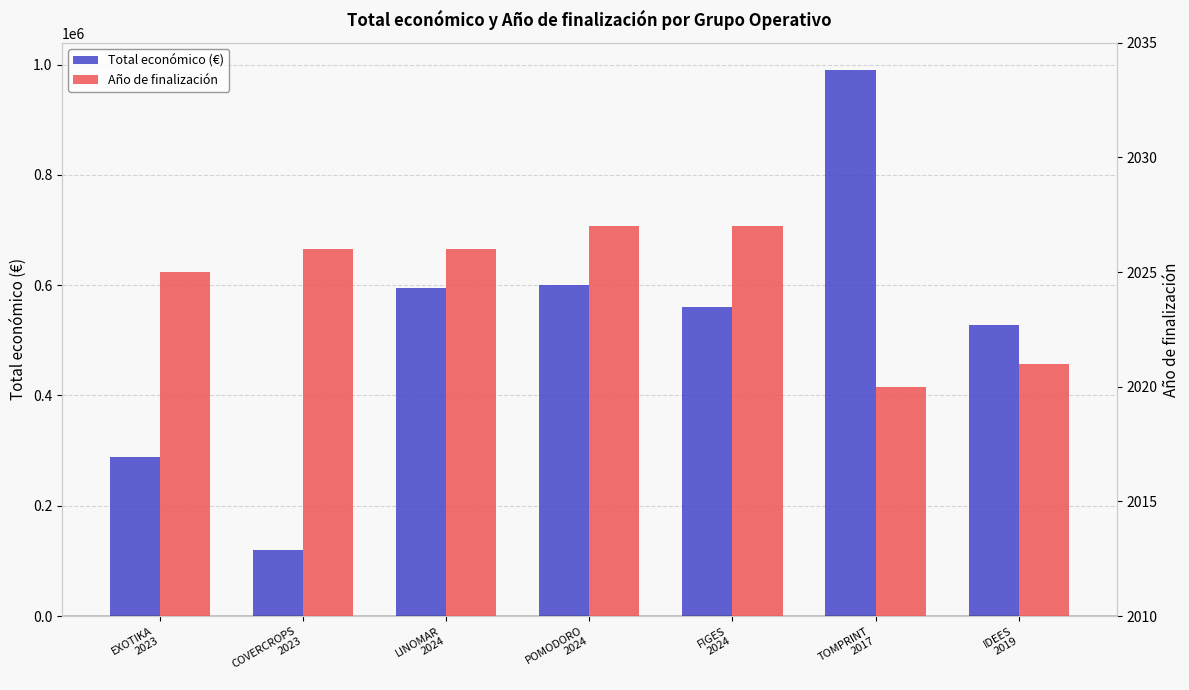

What is the maximum value for Total económico (€)?

989973.0